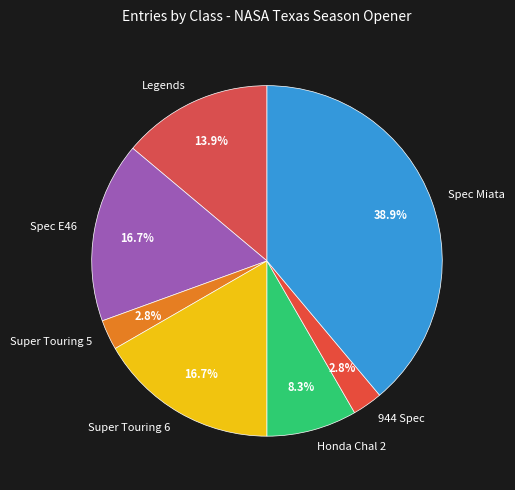

To the nearest percent, what is the combined percentage of Super Touring 6 and 944 Spec?

19%